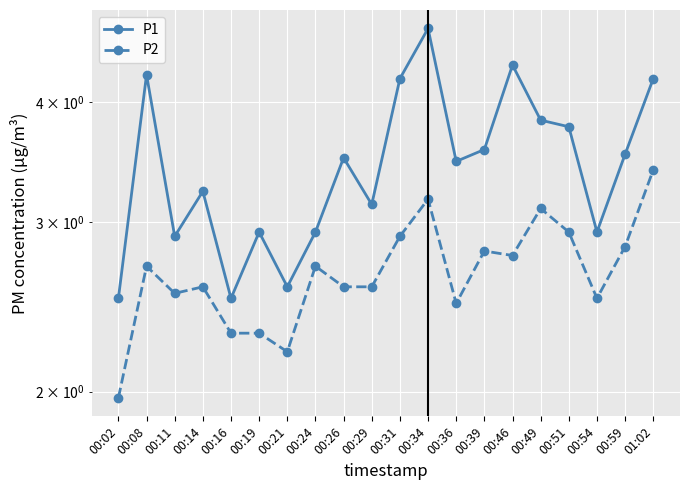

Which series has the largest total across all categories?

P1